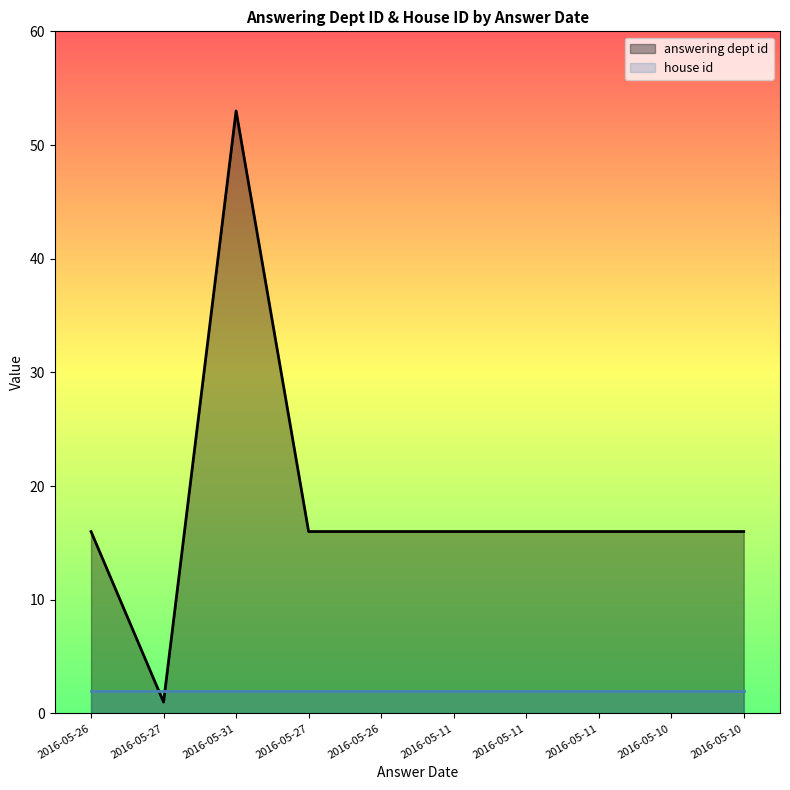

List the labels in order of value, smallest first.

2016-05-27, 2016-05-26, 2016-05-27, 2016-05-26, 2016-05-11, 2016-05-11, 2016-05-11, 2016-05-10, 2016-05-10, 2016-05-31